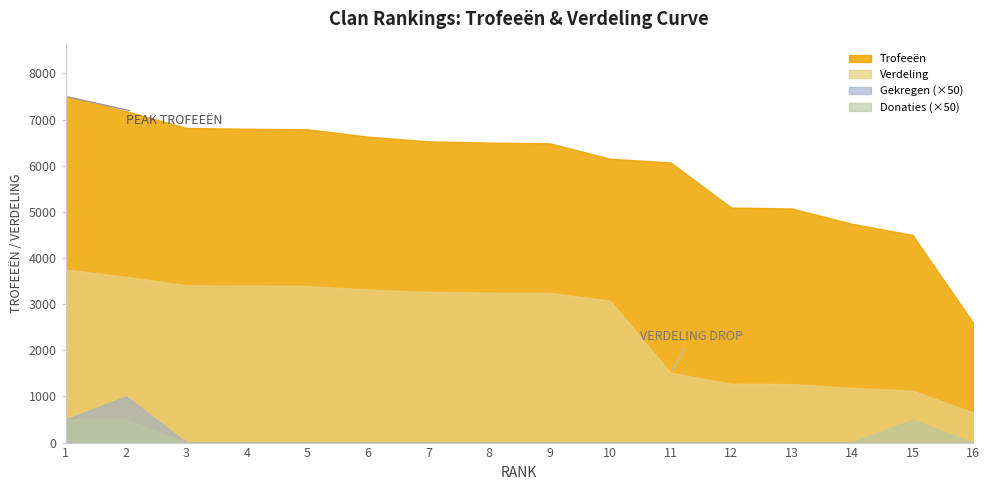

Reading right to left, transcribe all the data shown in this chart.

Trofeeën: 2600	4500	4741	5073	5094	6071	6151	6486	6500	6528	6629	6788	6801	6818	7182	7502
Verdeling: 650	1125	1185	1268	1273	1517	3075	3243	3250	3264	3314	3394	3400	3409	3591	3751
Gekregen: 0	0	0	0	0	0	0	0	0	0	0	0	0	0	20	10
Donaties: 0	10	0	0	0	0	0	0	0	0	0	0	0	0	10	10